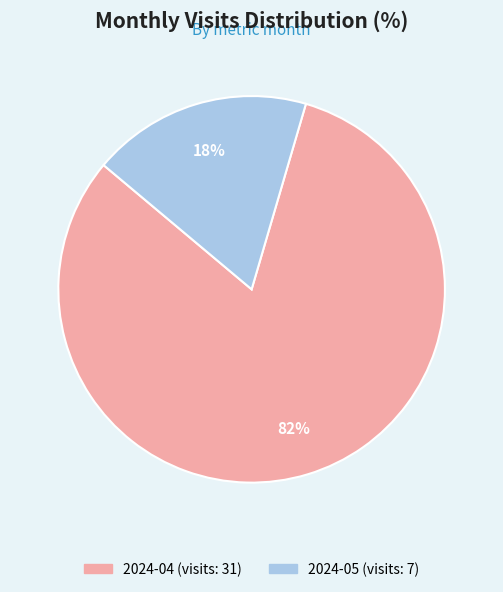

To the nearest percent, what portion does 2024-05 represent?

18%